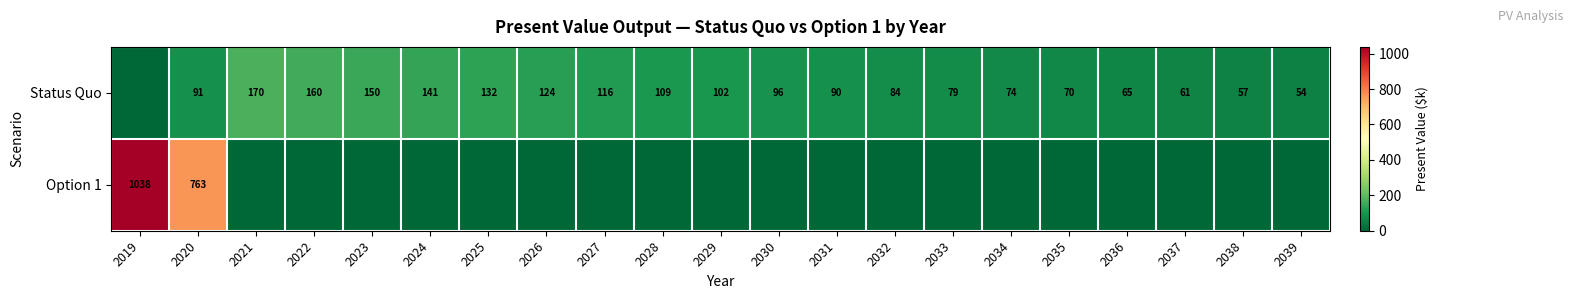

The Status Quo series shows 90 at 2031. True or false?

True